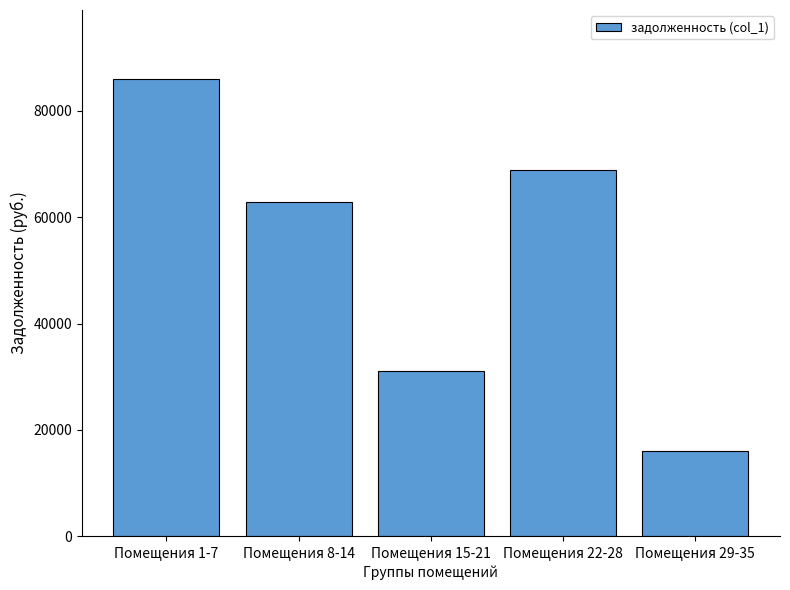

True or false: the data shows 29828.0 at Помещения 22-28.

False